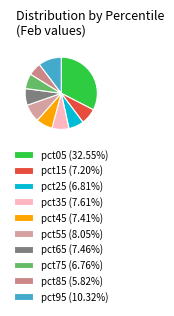

Which slice is the smallest?

pct85